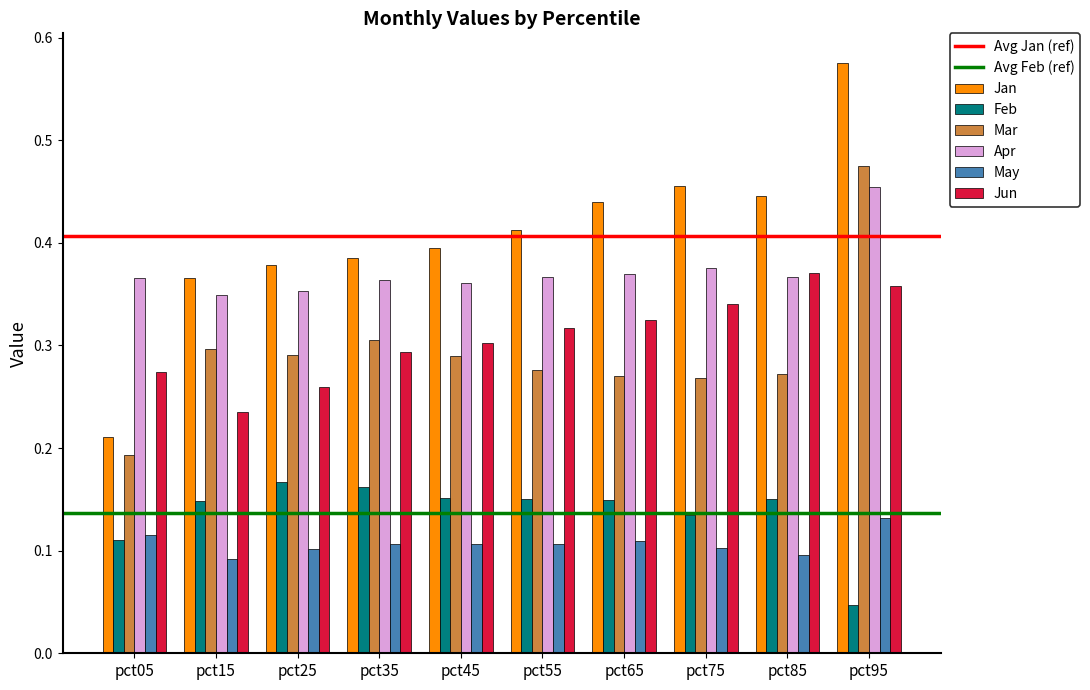

Is the value of Feb at pct85 greater than the value of Jan at pct75?

No